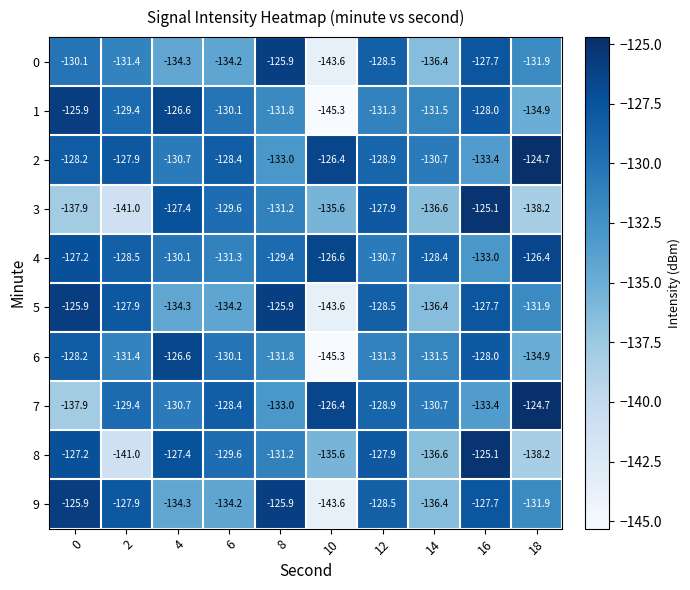

At which category does the chart reach its peak across all series?

18